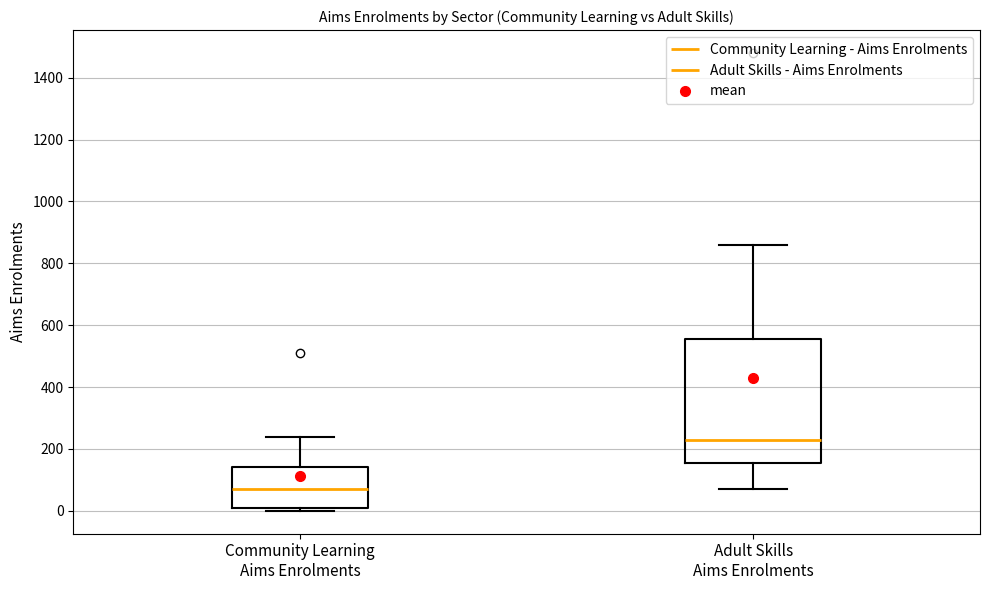

Where is the lower edge of the box for Community Learning Aims Enrolments on the y-axis? The values are not printed on the chart, so give them approximately, as read against the axis.

20